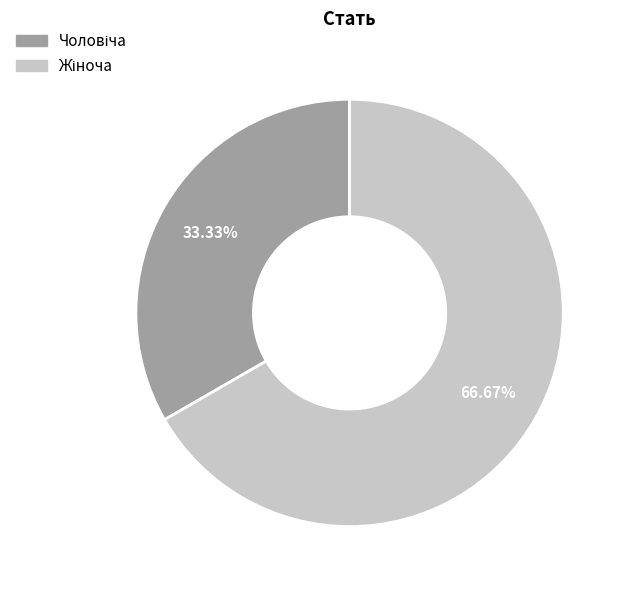

Count the number of slices in the pie.

2